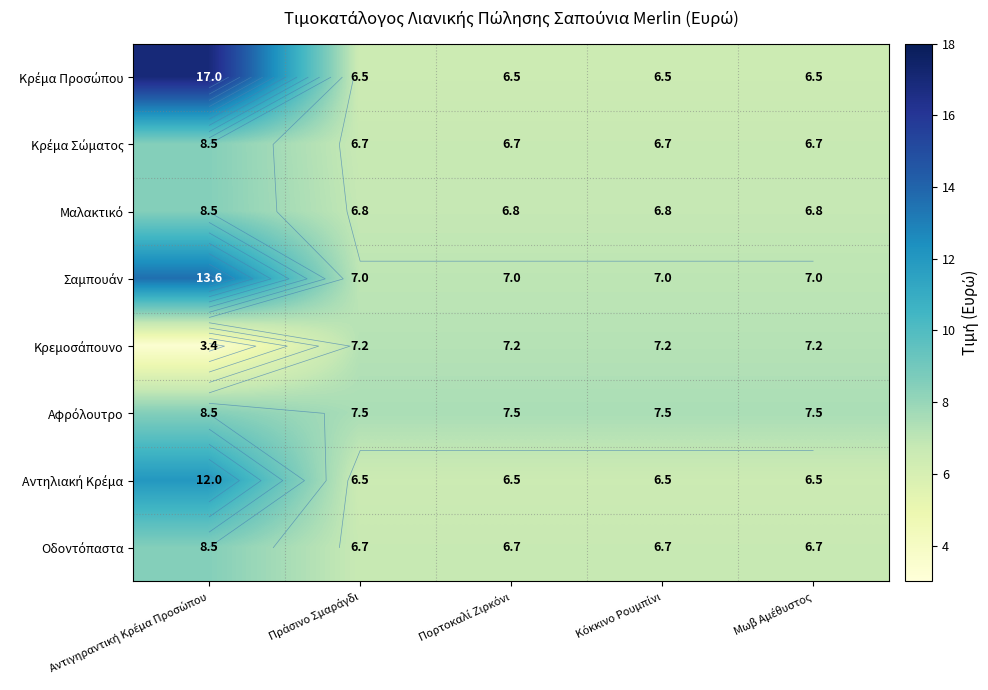

What is the difference between the highest and lowest values at Μωβ Αμέθυστος?

1.0